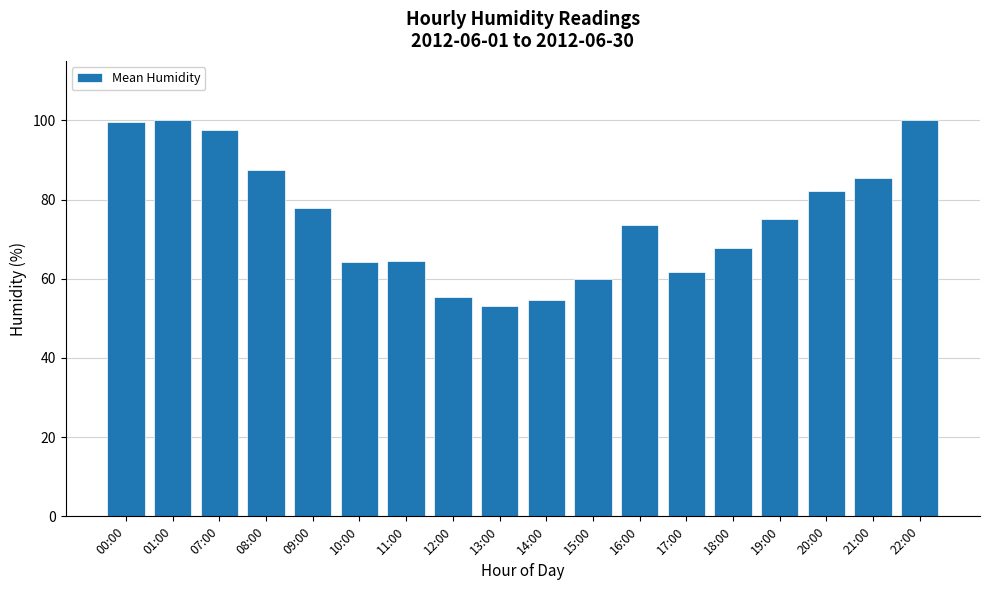

How many values are below 75?

9